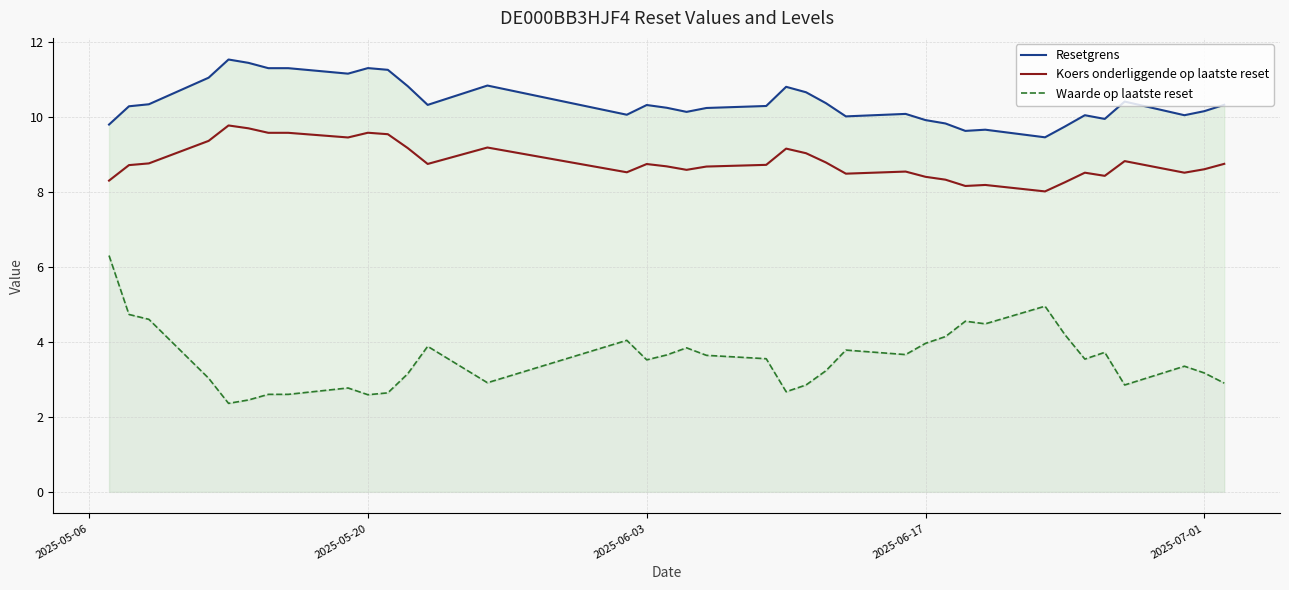

How many lines are shown in the chart?

3